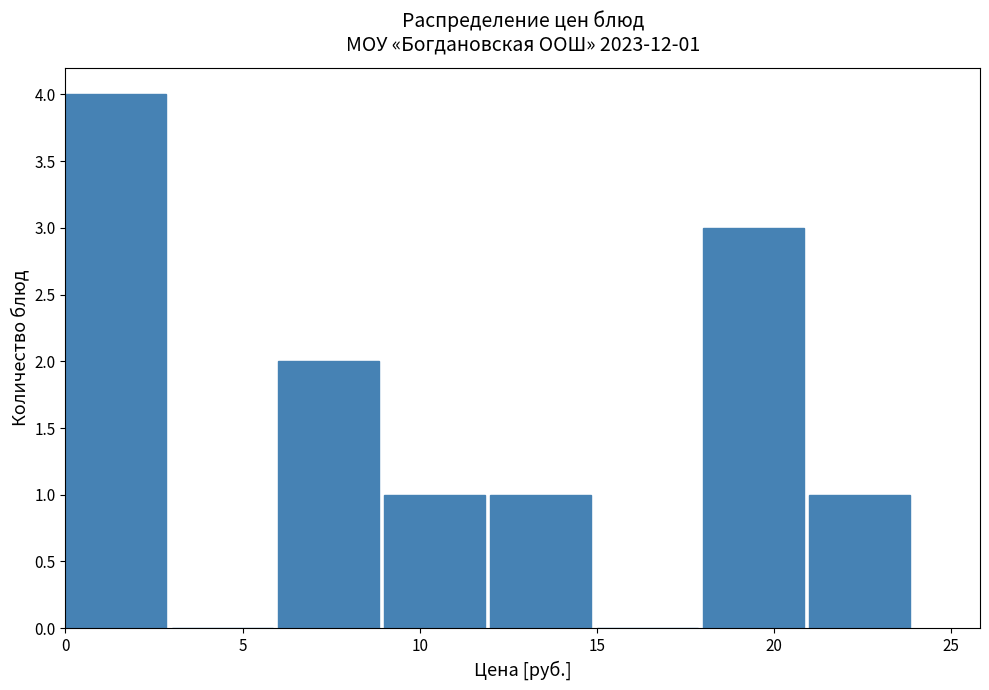

Which range on the x-axis has the tallest bar?

0 to 3